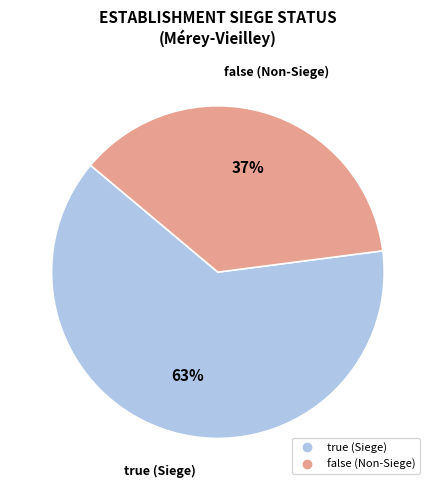

Is there any slice that represents more than half of the pie?

Yes